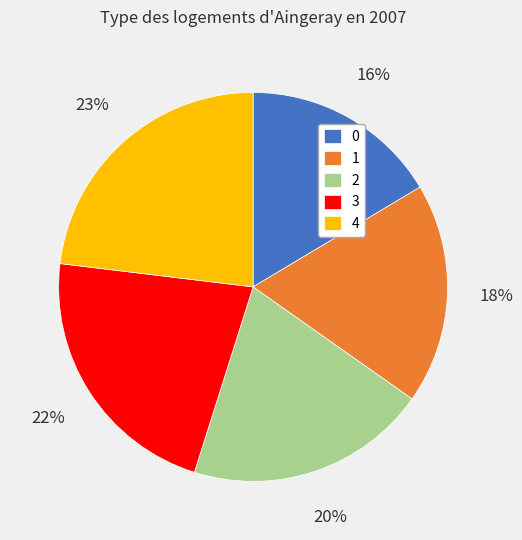

Do 0 and 1 together represent more than half of the pie?

No